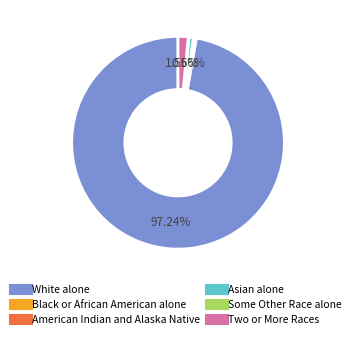

Does White alone account for over 50% of the chart?

Yes